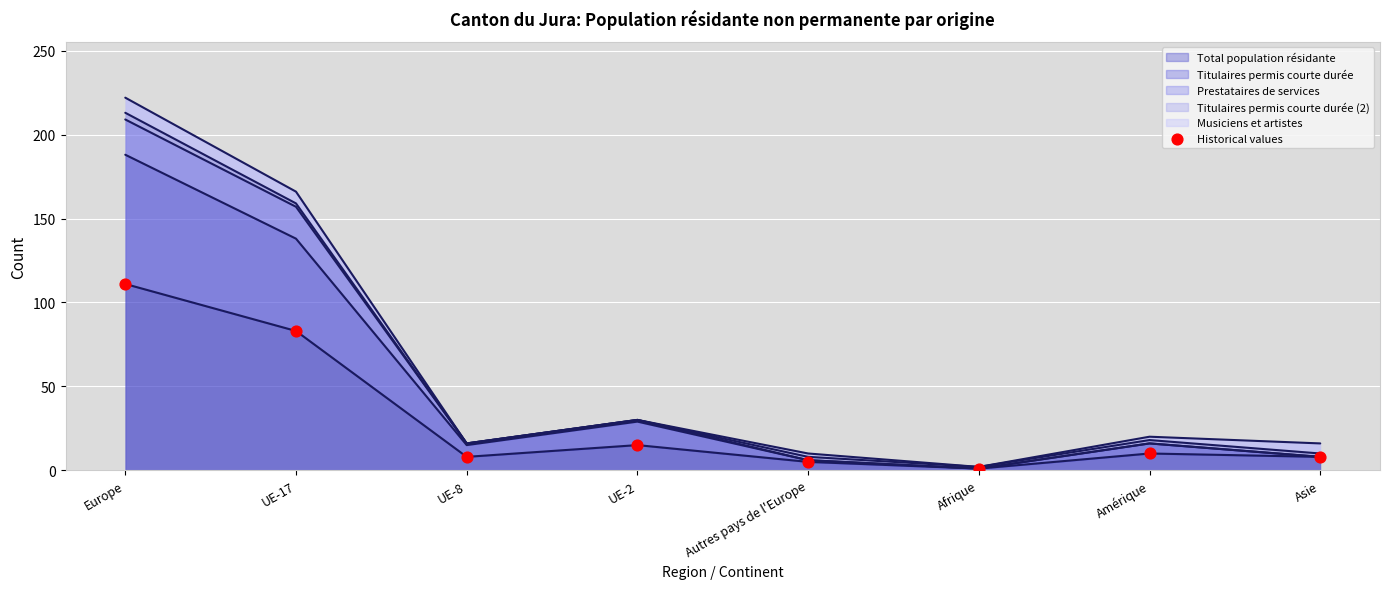

What is the ratio of the value at UE-8 to the value at UE-17?

0.1